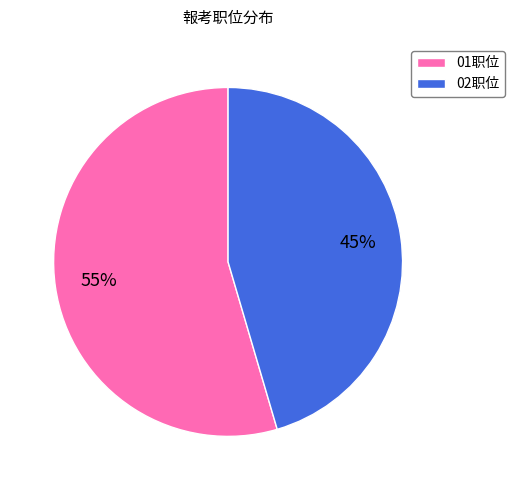

Between 02职位 and 01职位, which is larger?

01职位